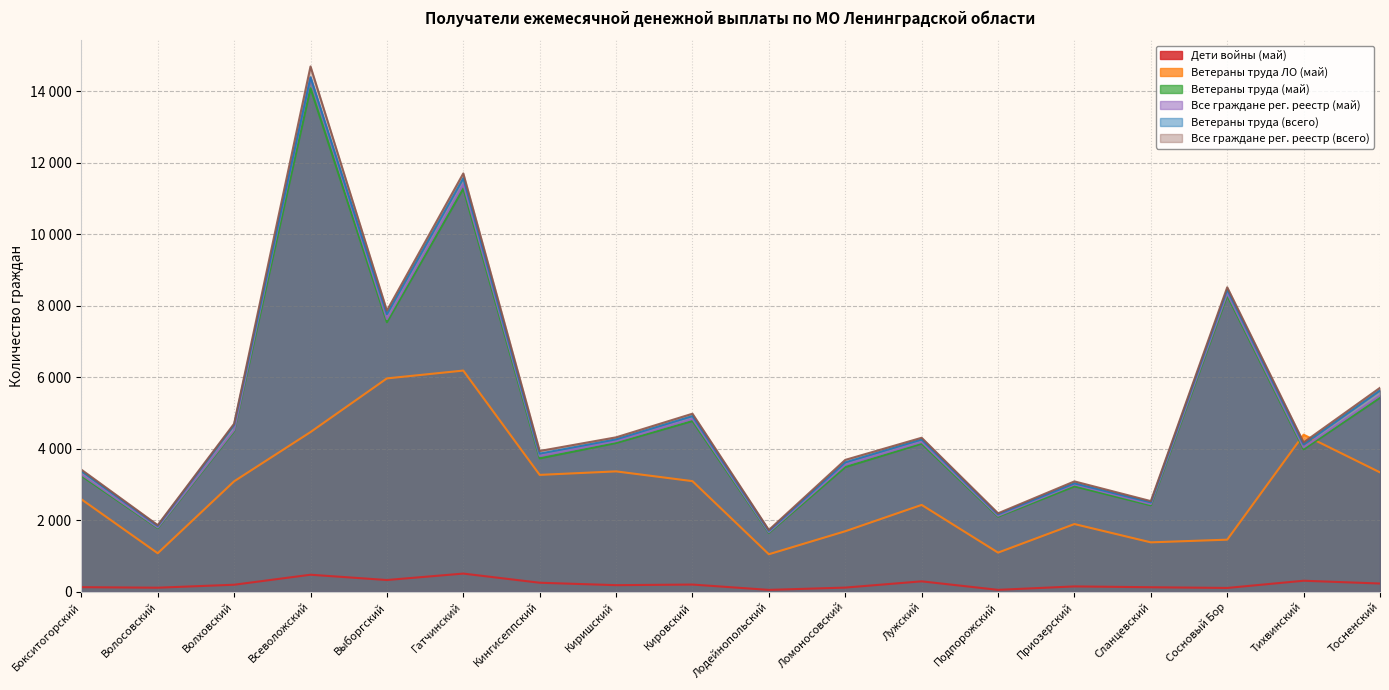

At which category is the sum across all series the highest?

Всеволожский